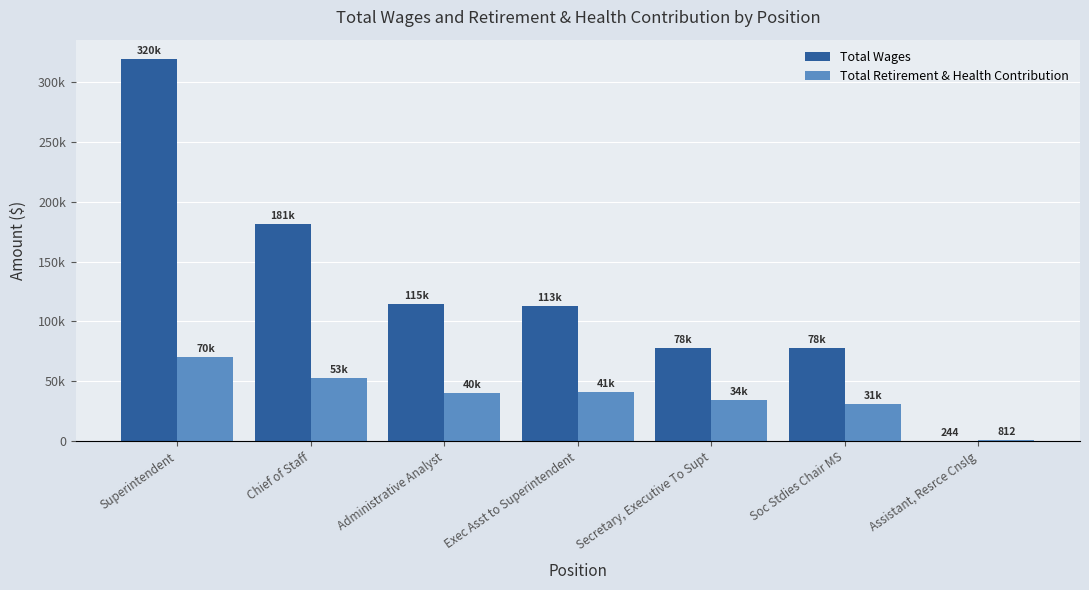

List the series in order of their peak value, highest first.

Total Wages, Total Retirement & Health Contribution